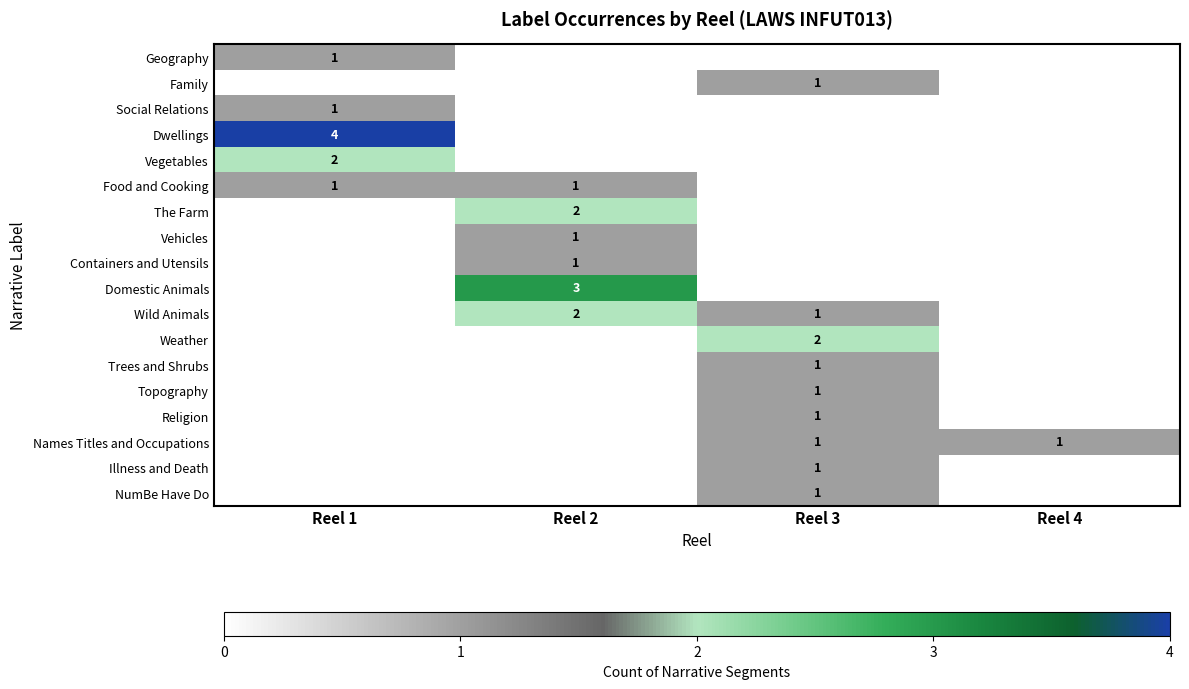

At how many categories does at least one series exceed 1?

3